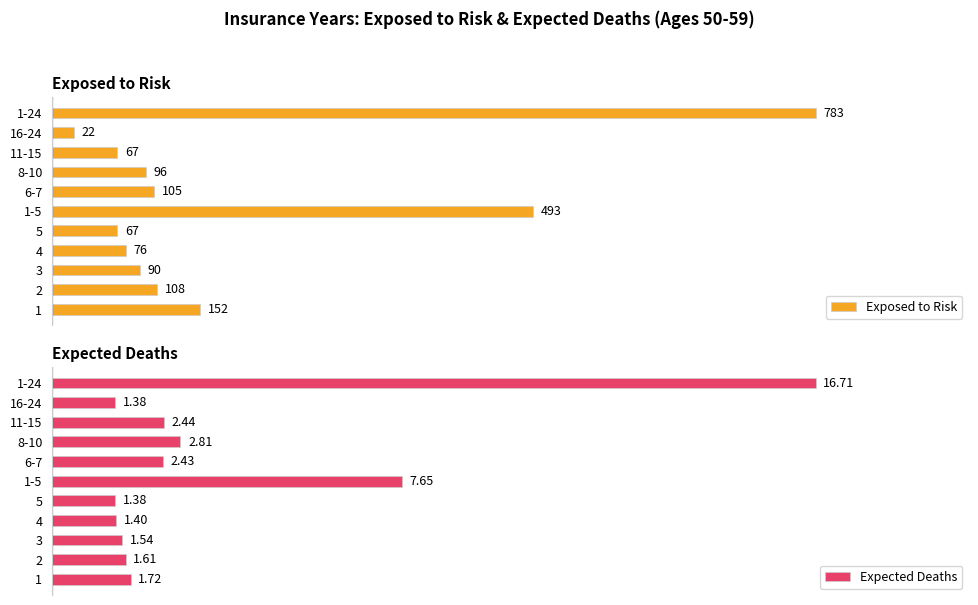

What is the lowest value of the Exposed to Risk series?

22.0